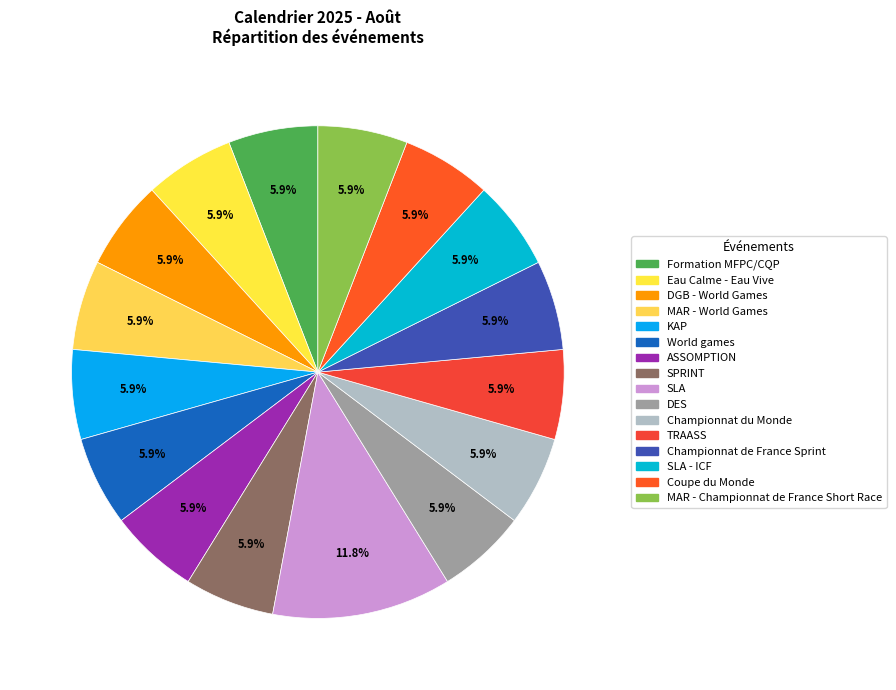

Does DGB - World Games represent more than half of the total?

No